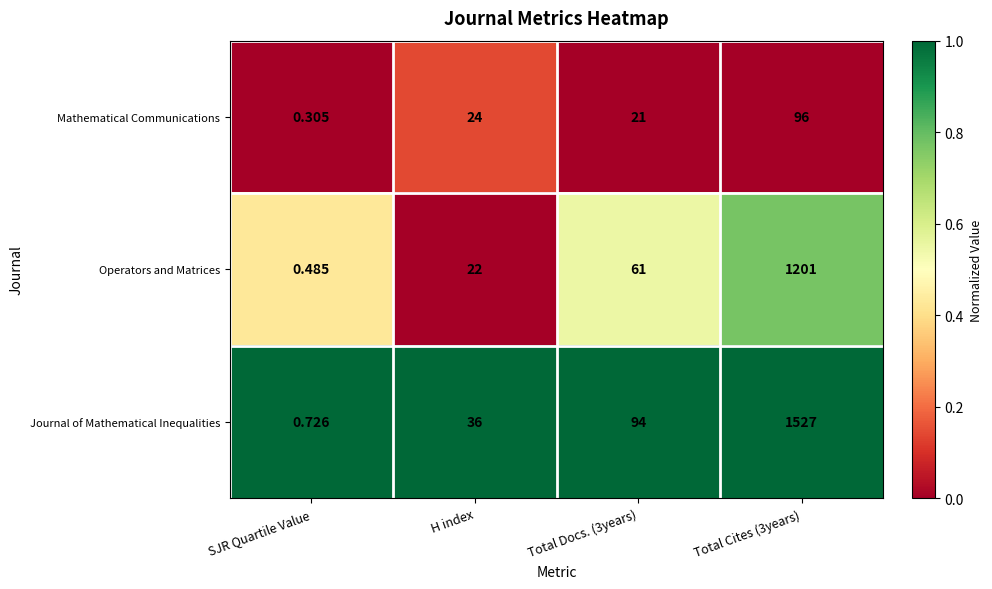

At which label is Mathematical Communications closest to 48?

H index